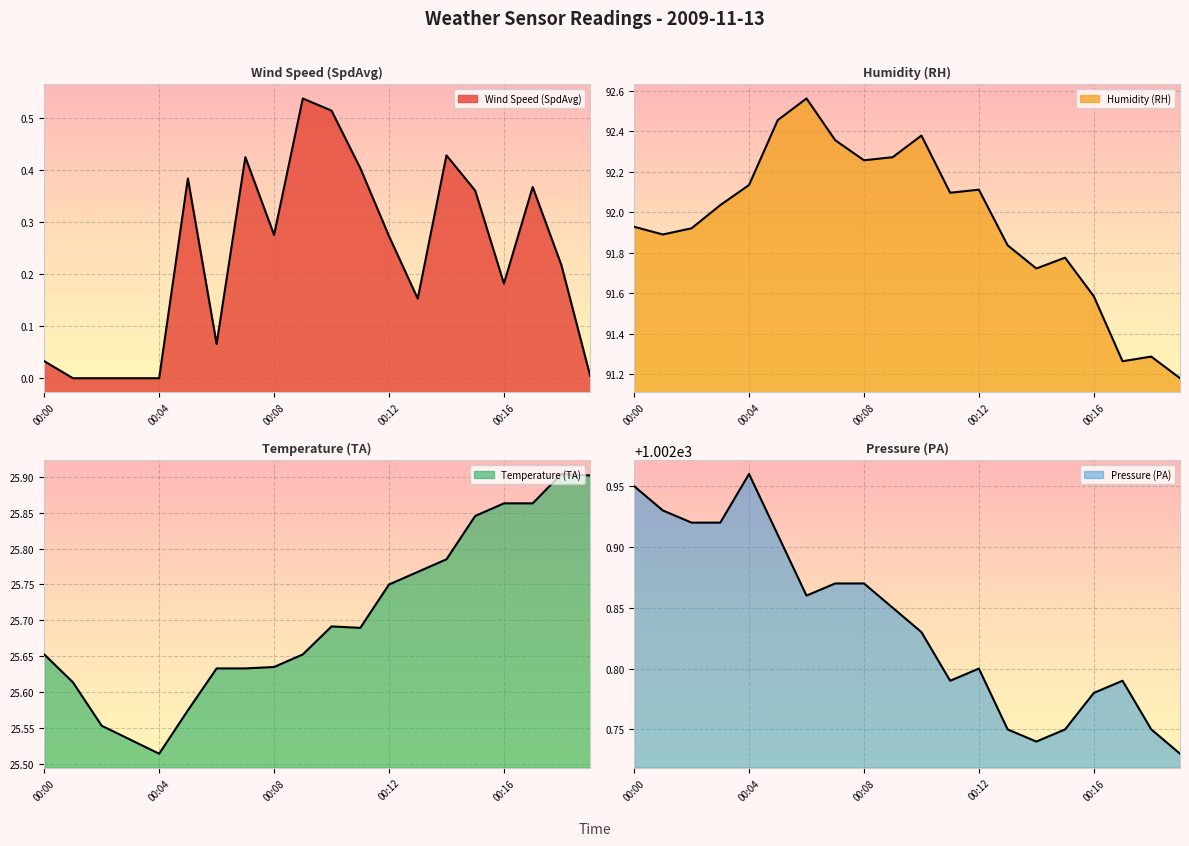

Read the Pressure (PA) value at 00:06.

1002.9